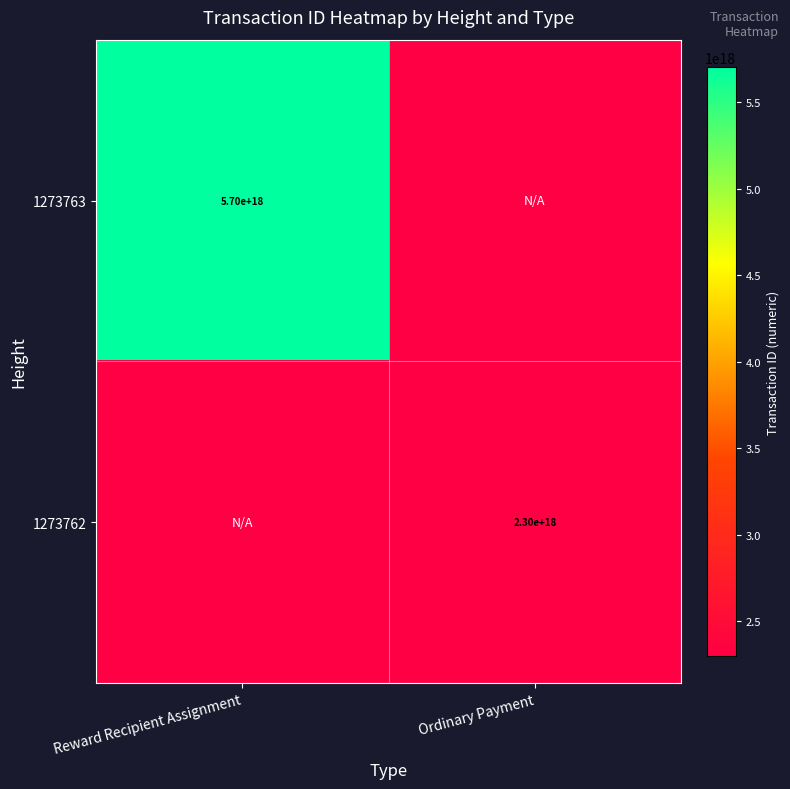

Is it true that 1273763 equals 5700000000000000000 at Reward Recipient Assignment?

True